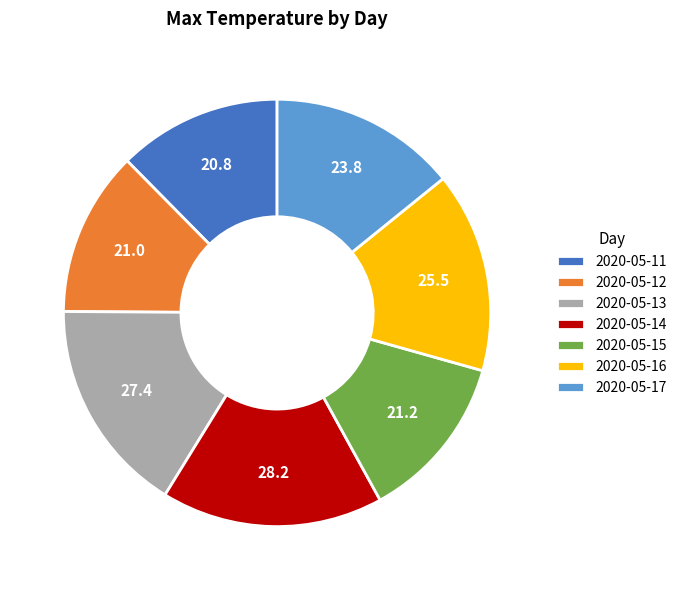

Does 2020-05-13 represent more than half of the total?

No